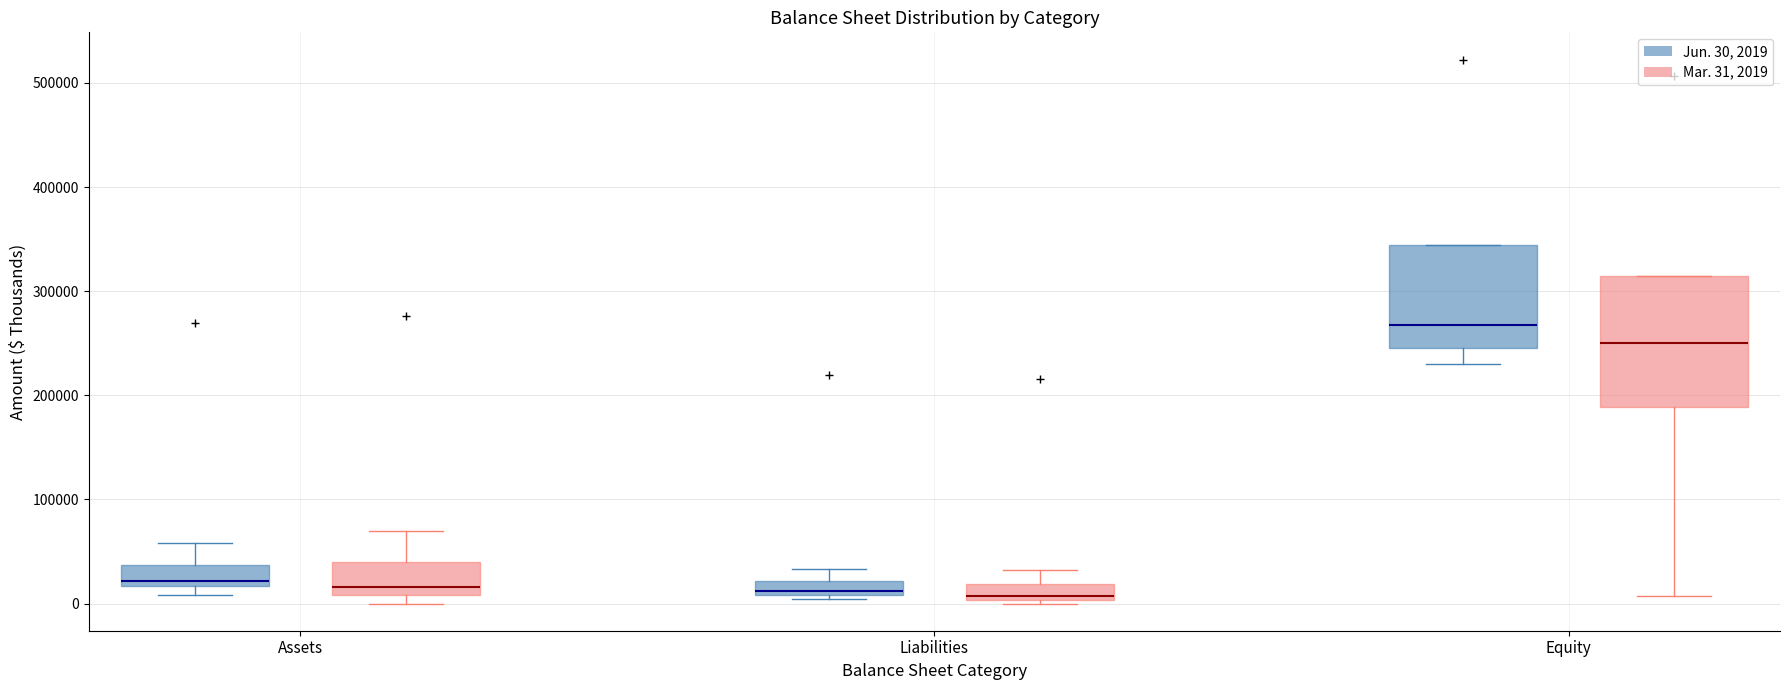

Comparing the boxes themselves (not the whiskers), which one is the tallest?

Equity (Mar. 31, 2019)